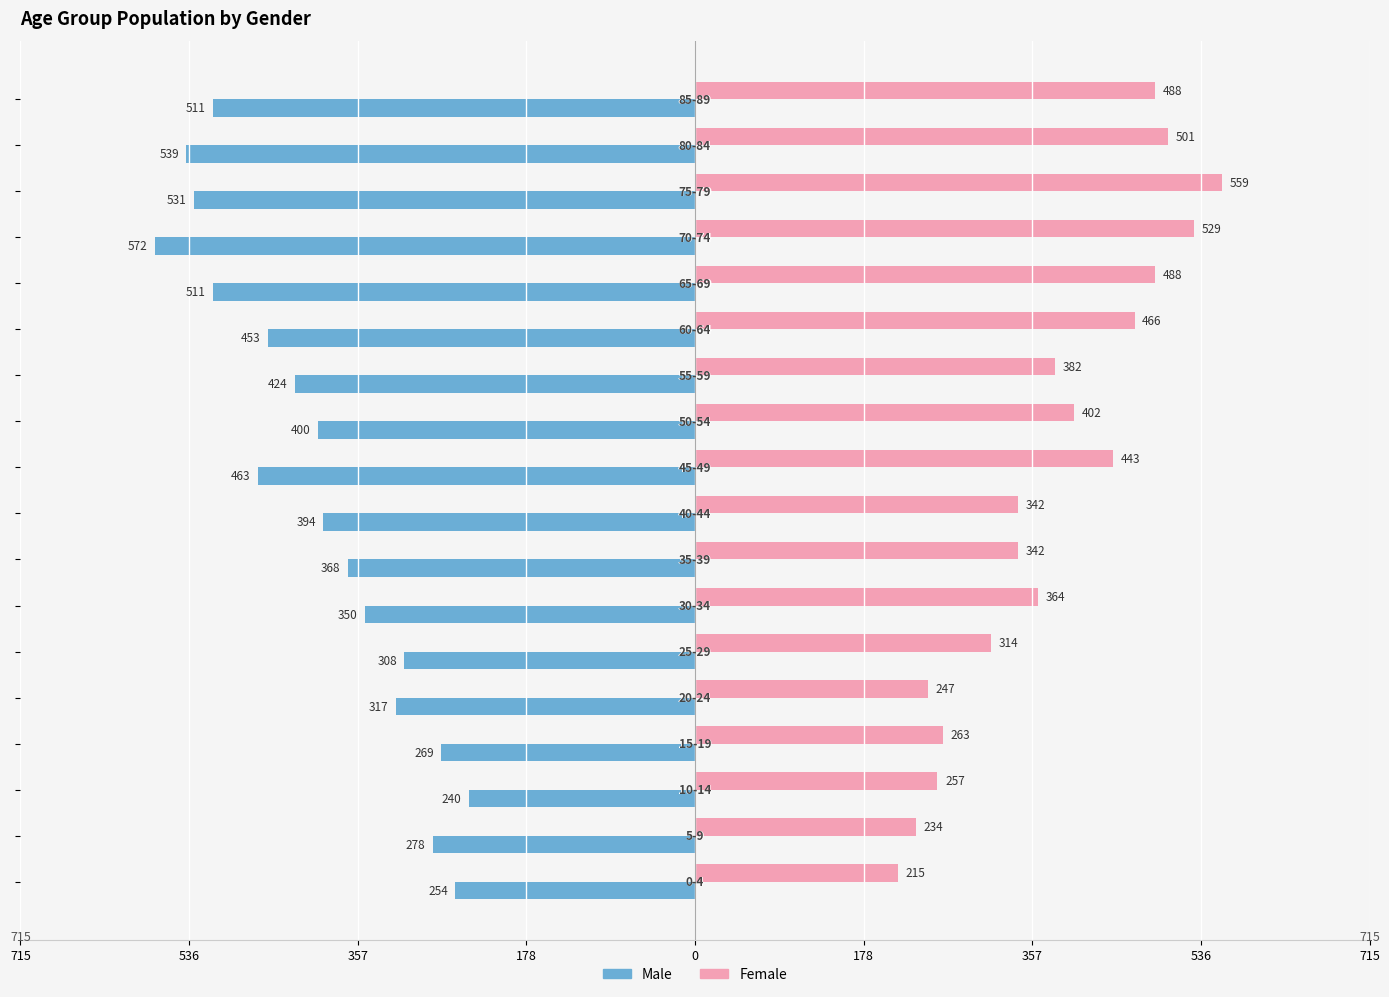

What are all the series names shown in the legend?

Male, Female